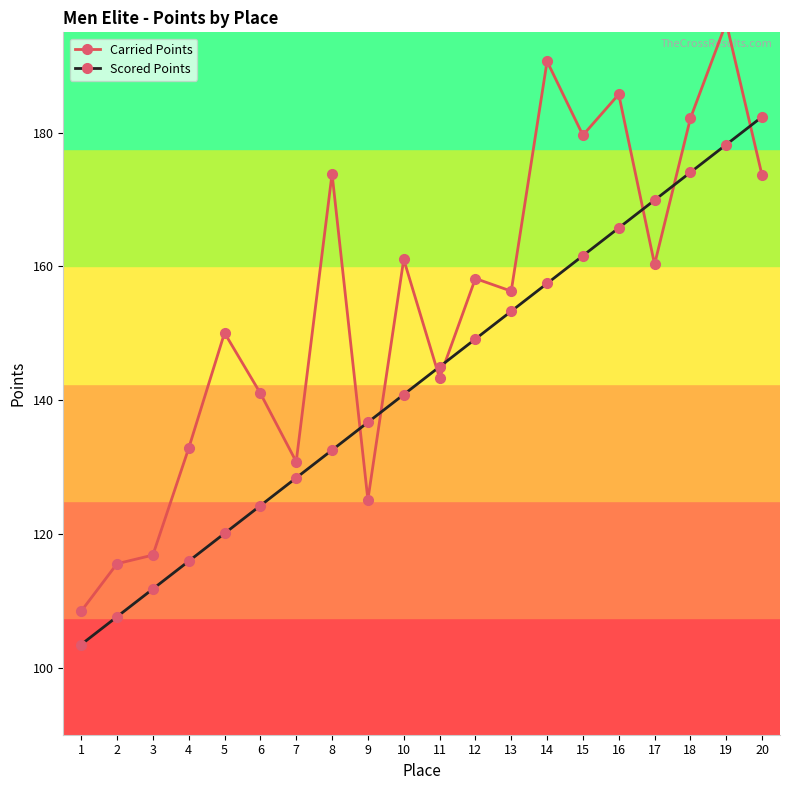

What is the spread (max minus min) of values at 16?

20.0